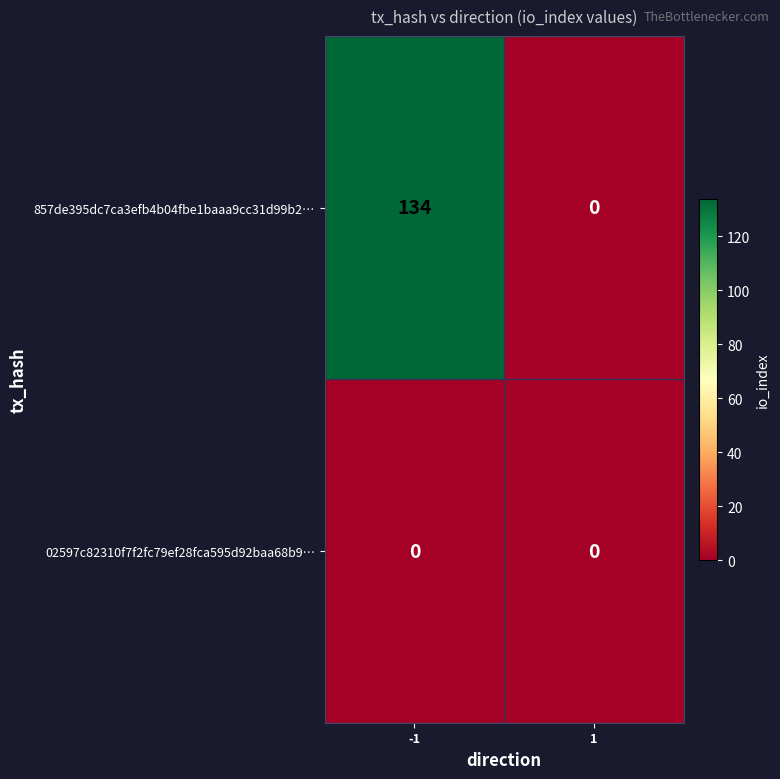

The 857de395dc7ca3efb4b04fbe1baaa9cc31d99b2… series shows 71 at -1. True or false?

False